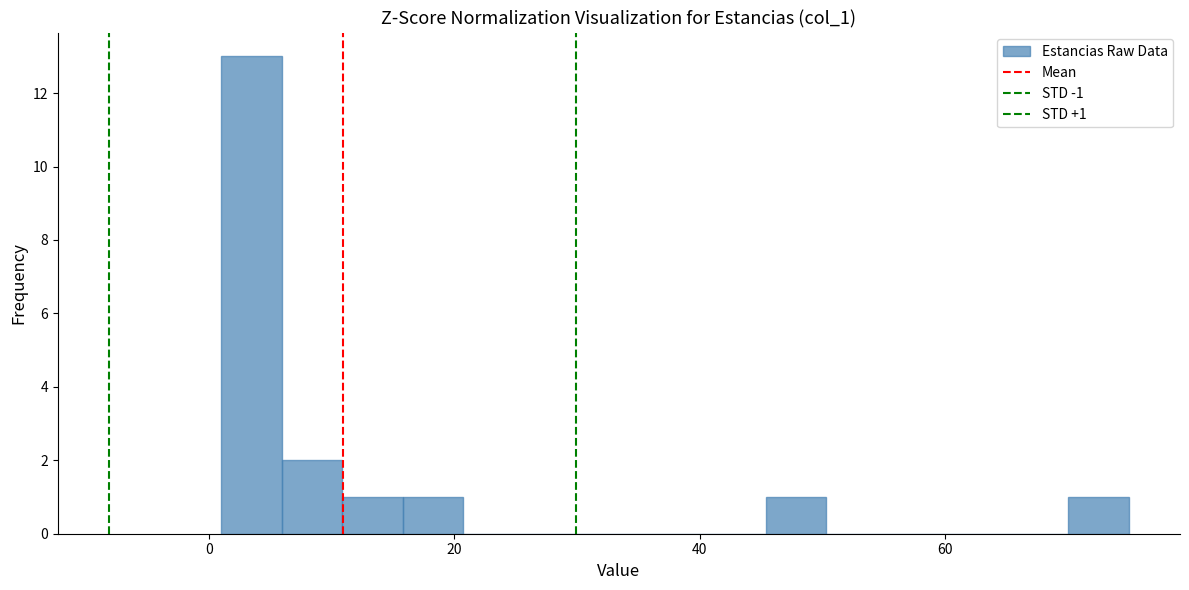

Around what value on the x-axis is the tallest bar? Give the approximate position of its centre, as read against the axis.

4